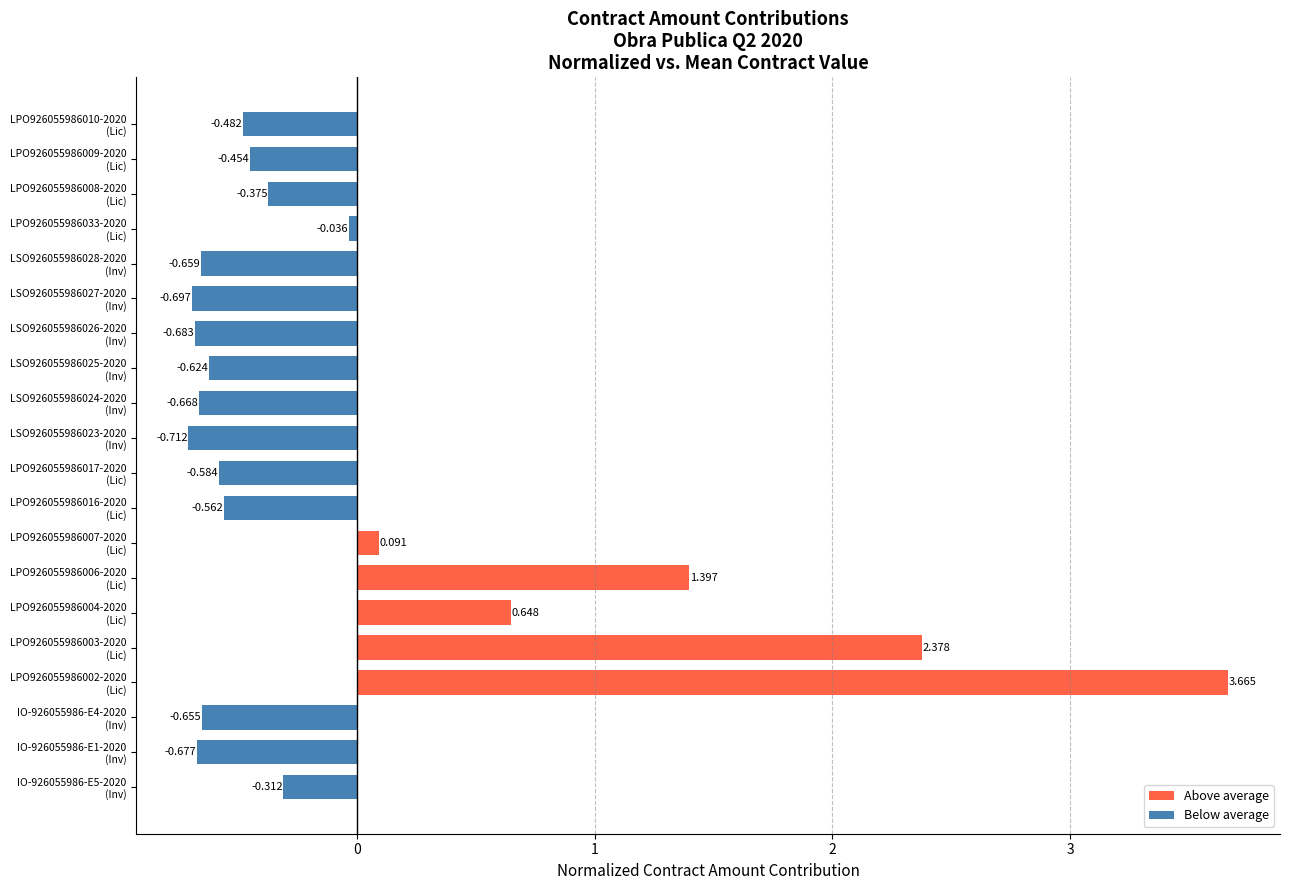

Rank the categories by value from highest to lowest.

LPO926055986002-2020
(Lic), LPO926055986003-2020
(Lic), LPO926055986006-2020
(Lic), LPO926055986004-2020
(Lic), LPO926055986007-2020
(Lic), LPO926055986033-2020
(Lic), IO-926055986-E5-2020
(Inv), LPO926055986008-2020
(Lic), LPO926055986009-2020
(Lic), LPO926055986010-2020
(Lic), LPO926055986016-2020
(Lic), LPO926055986017-2020
(Lic), LSO926055986025-2020
(Inv), IO-926055986-E4-2020
(Inv), LSO926055986028-2020
(Inv), LSO926055986024-2020
(Inv), IO-926055986-E1-2020
(Inv), LSO926055986026-2020
(Inv), LSO926055986027-2020
(Inv), LSO926055986023-2020
(Inv)